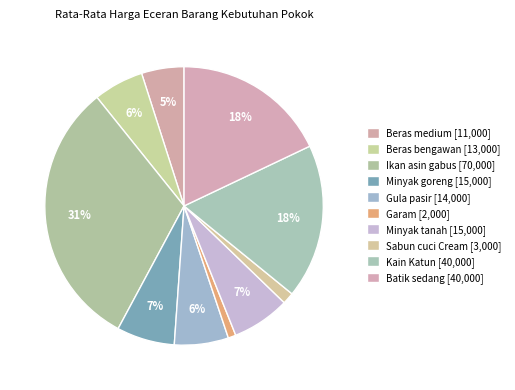

Rank the categories by value from lowest to highest.

Garam, Sabun cuci Cream, Beras medium, Beras bengawan, Gula pasir, Minyak goreng, Minyak tanah, Kain Katun, Batik sedang, Ikan asin gabus